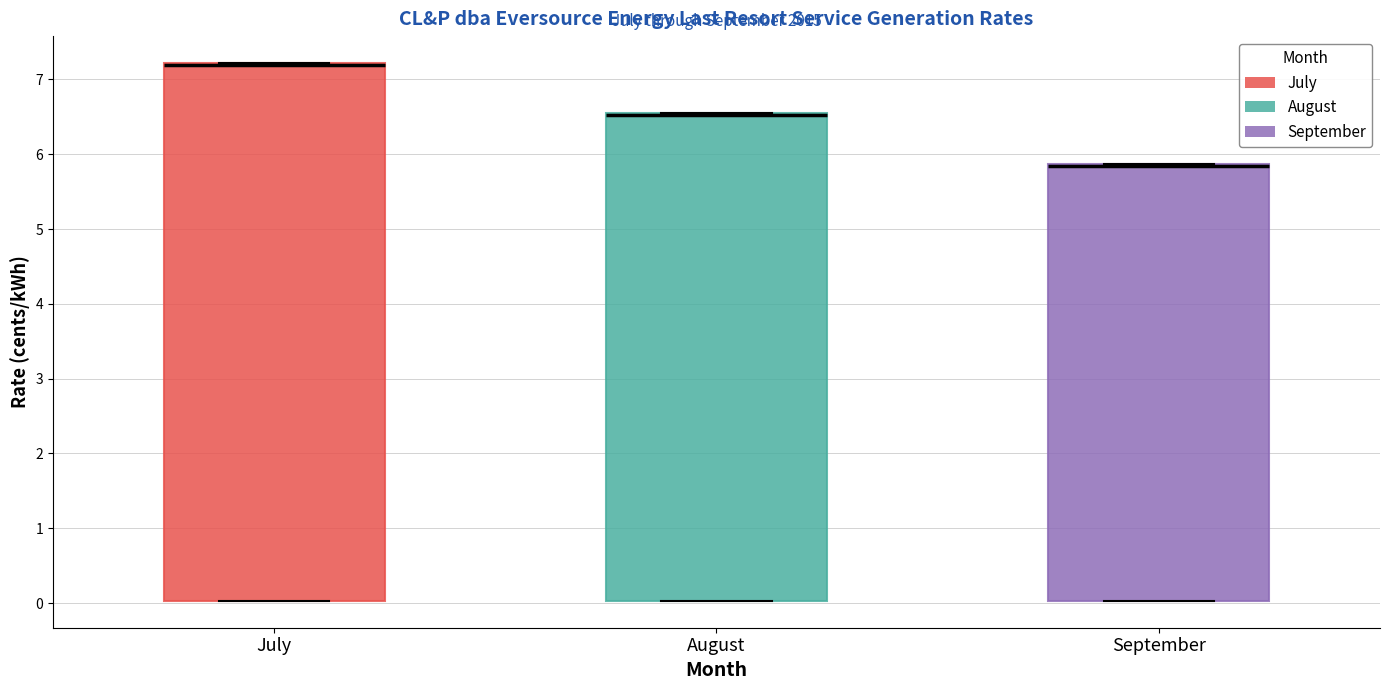

Where is the upper edge of the box for September on the y-axis? The values are not printed on the chart, so give them approximately, as read against the axis.

5.9